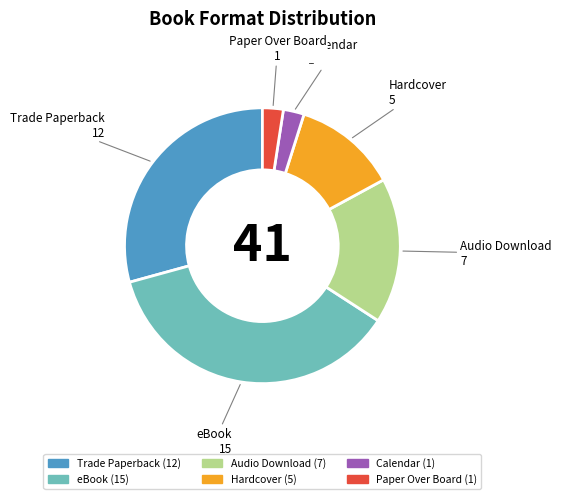

True or false: Paper Over Board accounts for 15% of the total.

False